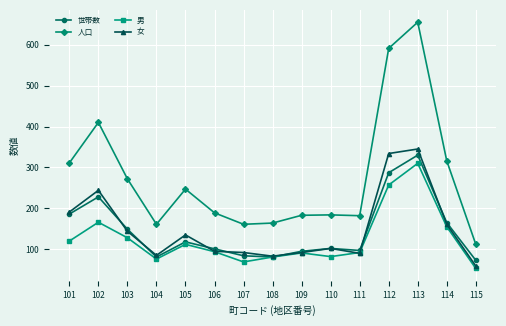

What are all the series names shown in the legend?

世帯数, 人口, 男, 女